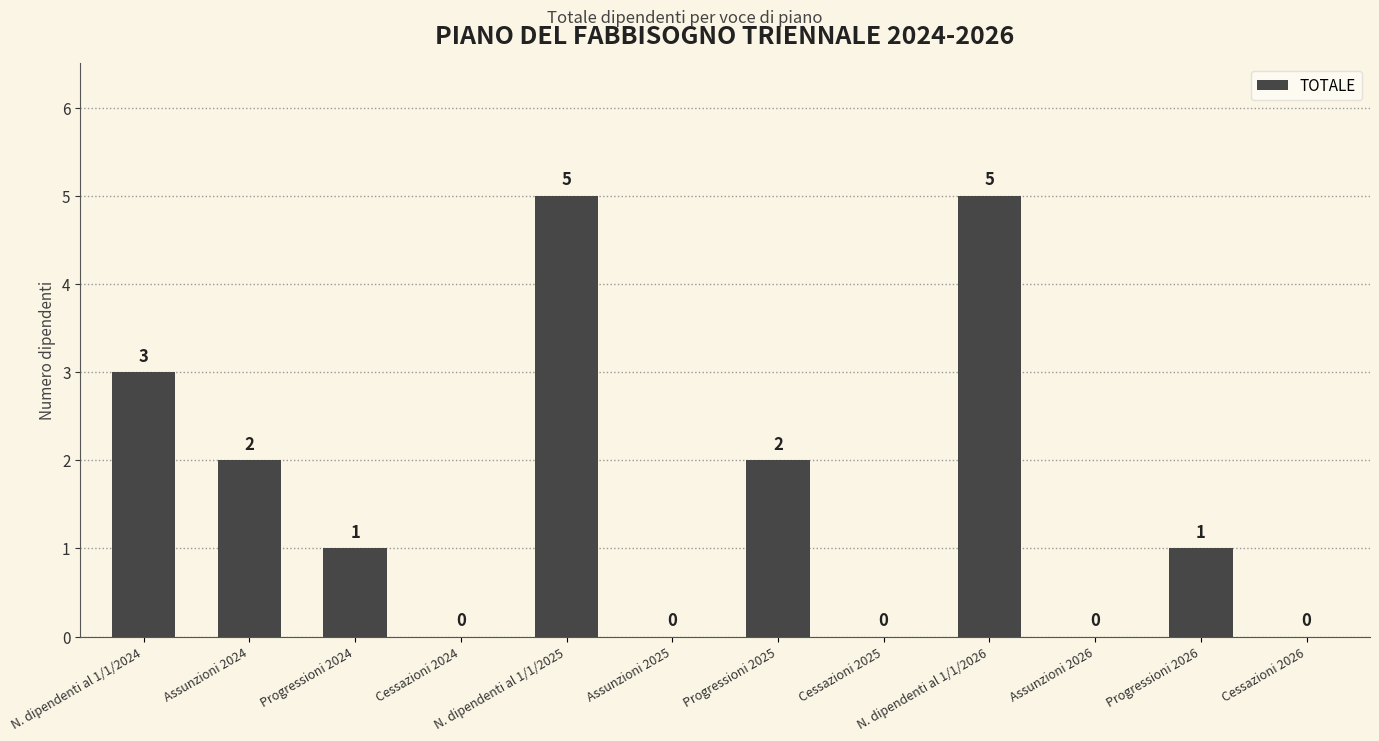

How many values are between 0 and 3?

10